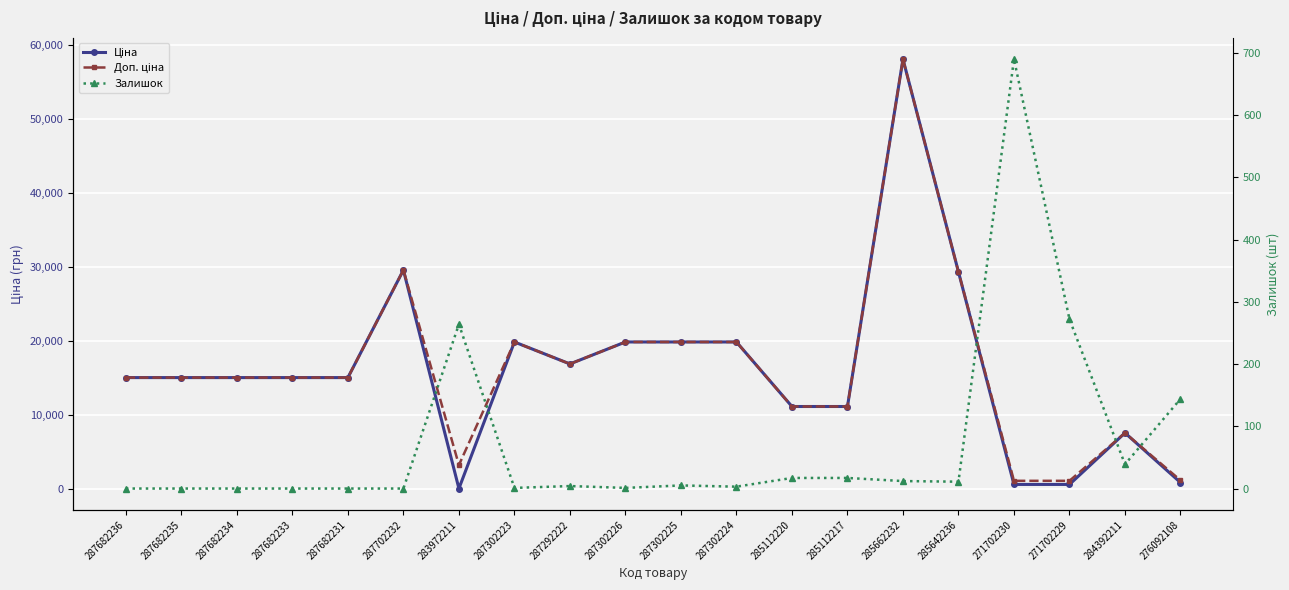

True or false: Залишок has more than 2 interior local peaks.

True